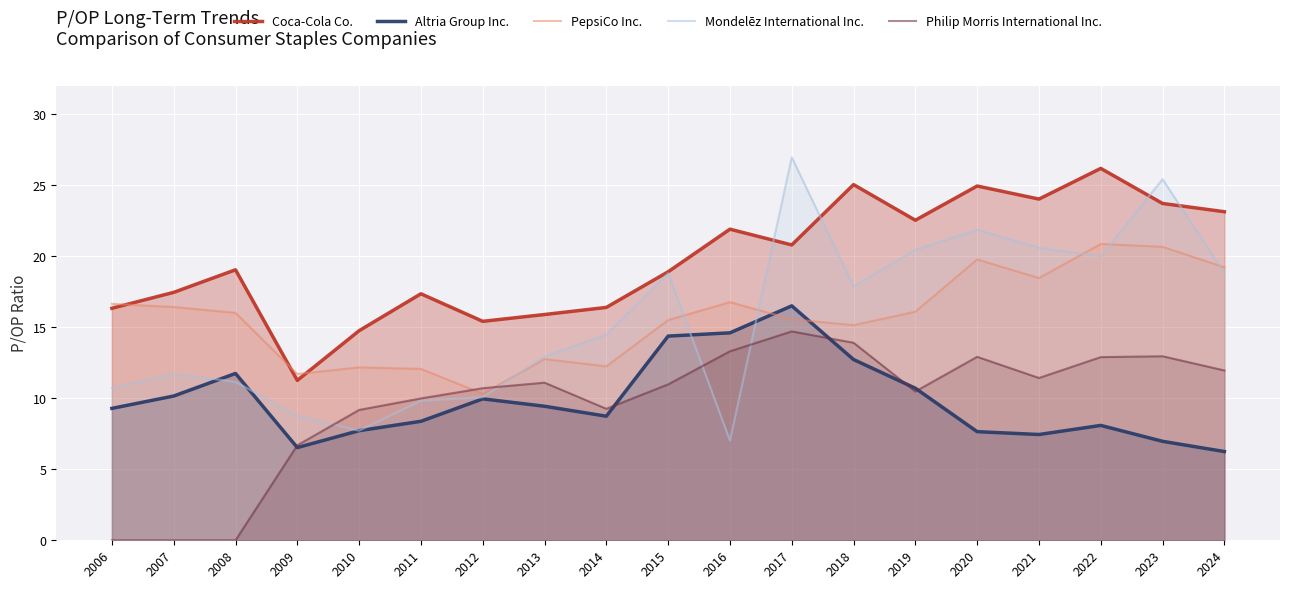

Does the chart display data point markers on the line(s)?

No